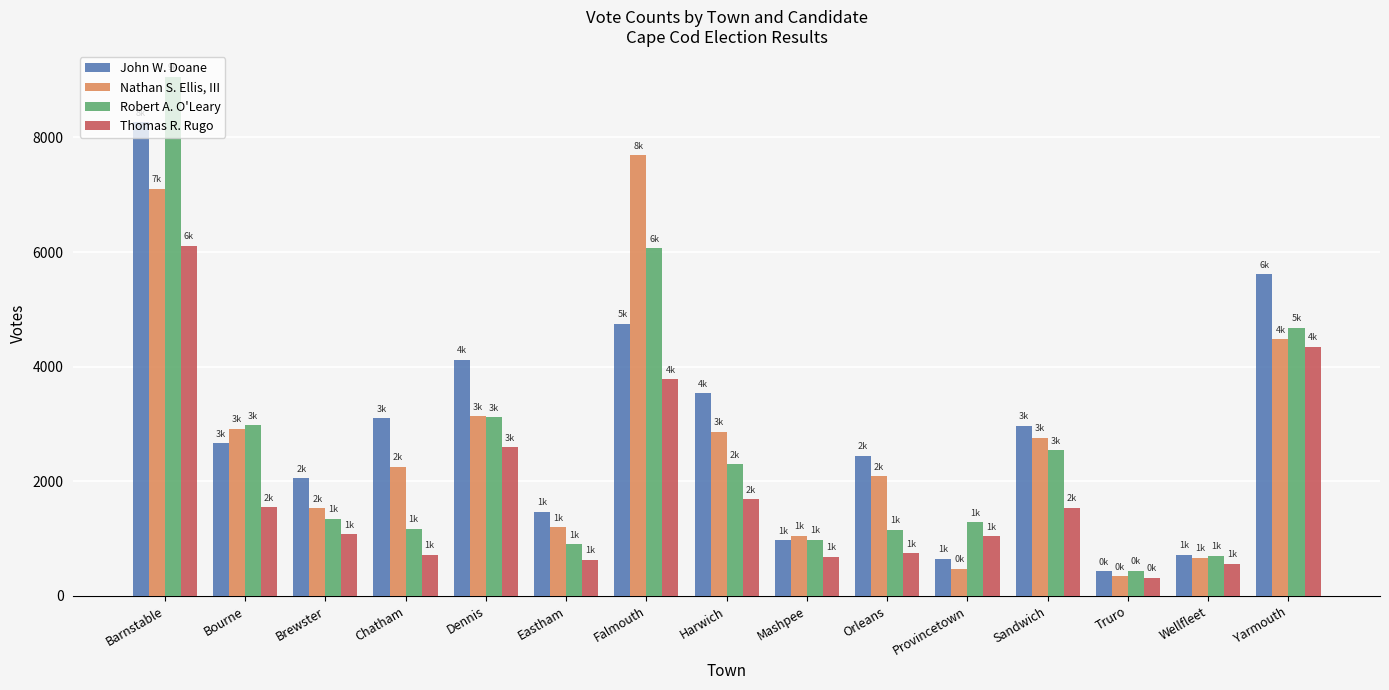

How many distinct data groups are displayed?

4